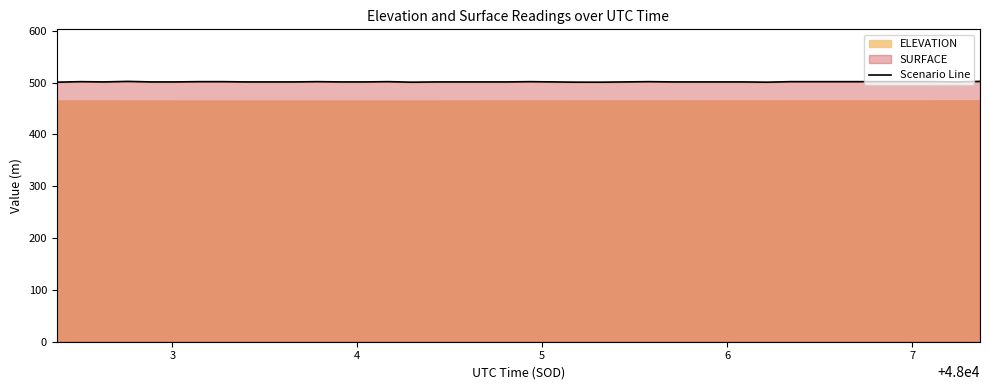

How many interior local valleys (lower than both neighbors) does the data have?

4